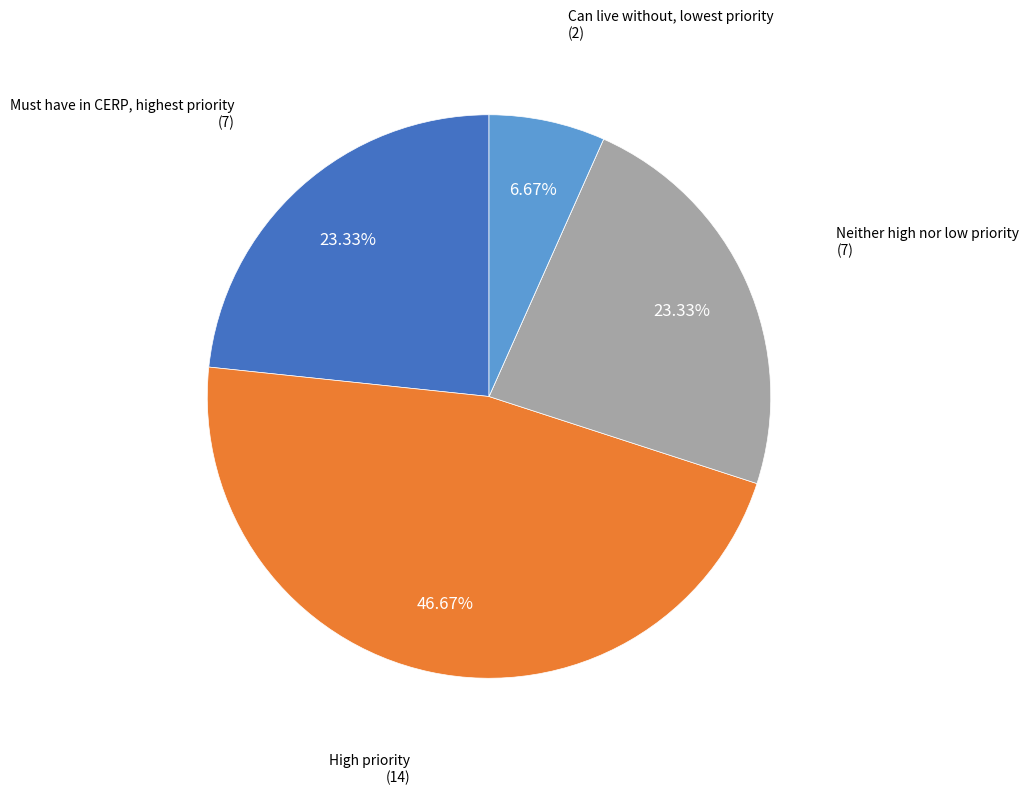

Does any single category account for the majority?

No